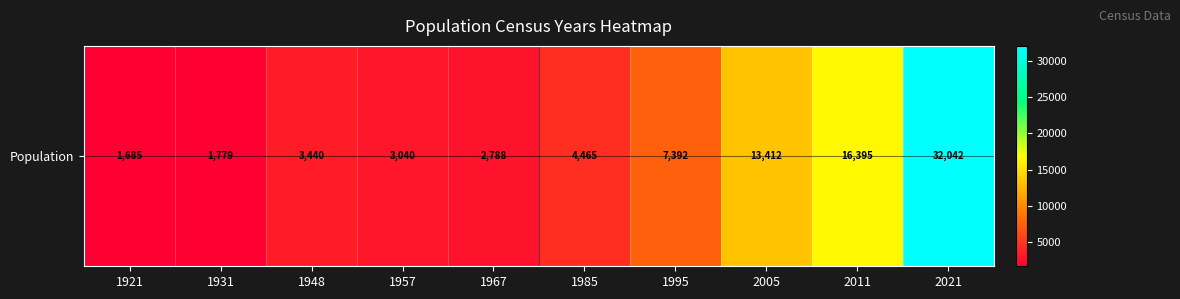

Is it true that the value at 2005 is 13412?

True